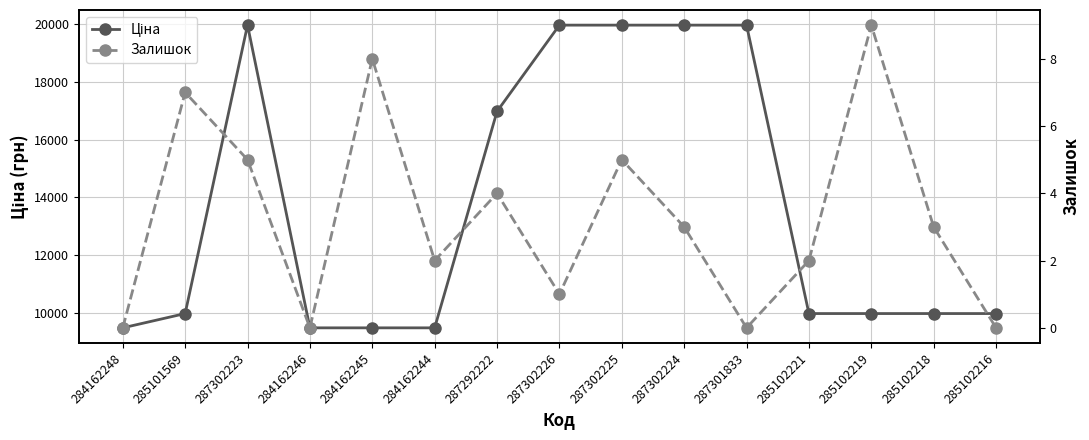

What is the total value across all series at 284162248?

9480.1